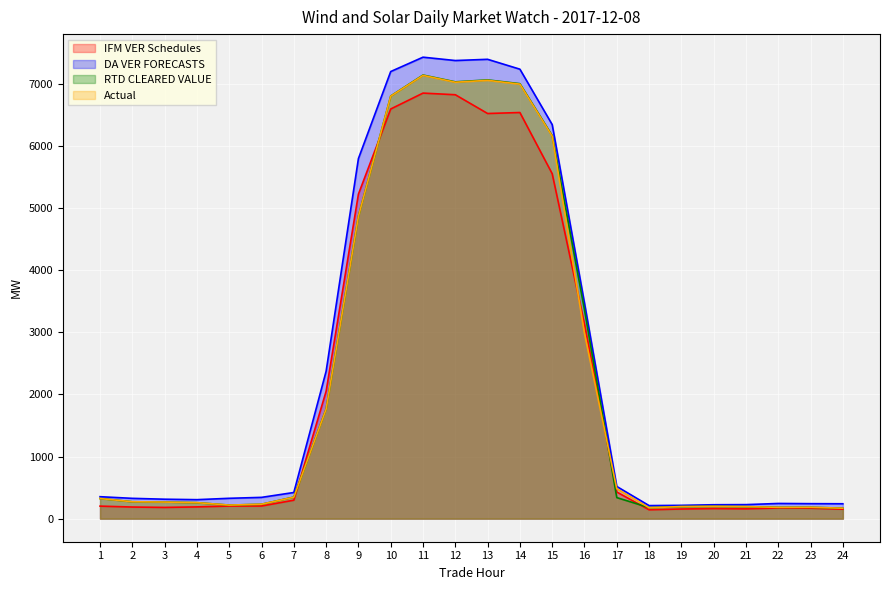

At which label does IFM VER Schedules reach its peak?

11